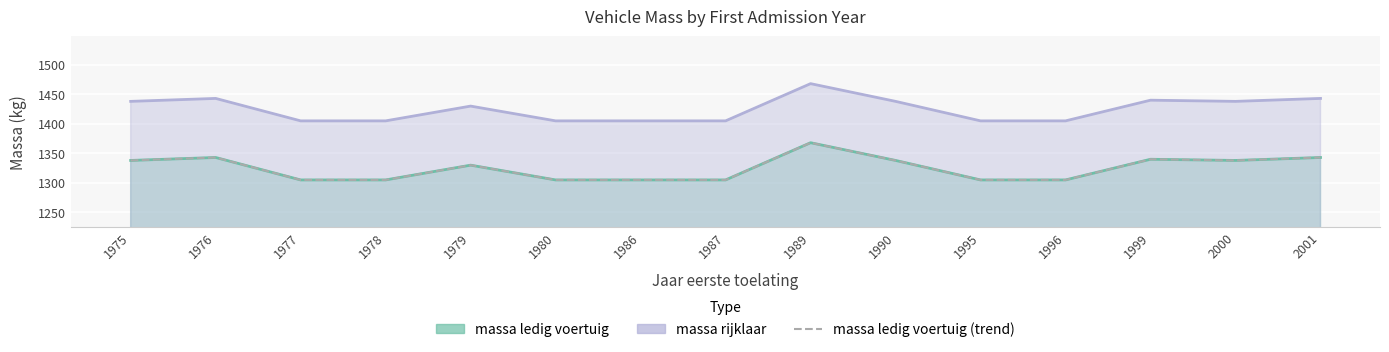

What is the value of the 13th point from the left?

1340